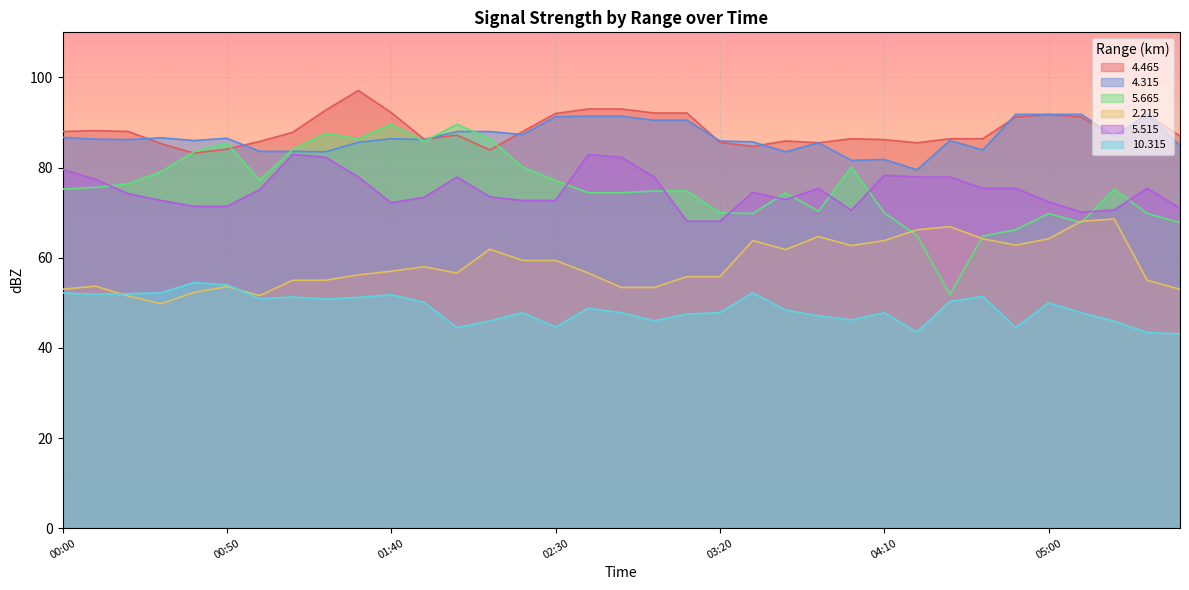

How many interior local peaks does the   4.465 series have?

7